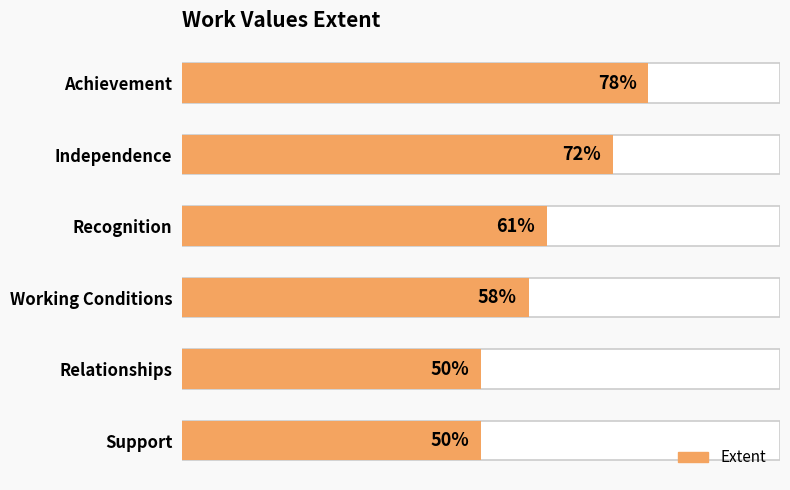

What is the change in value from Achievement to Working Conditions?

-20